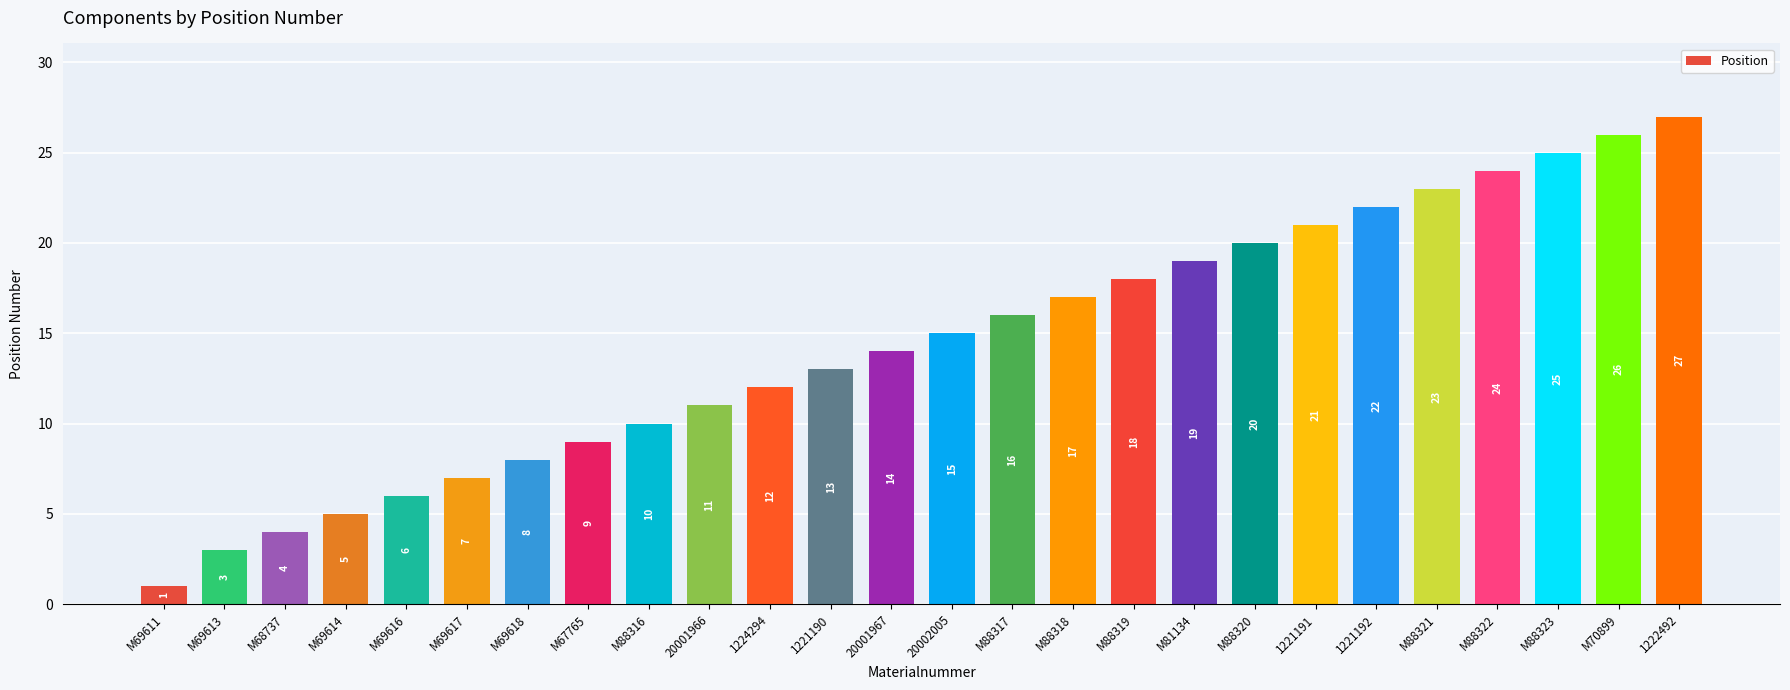

The chart shows a value of 20 at M88320. True or false?

True